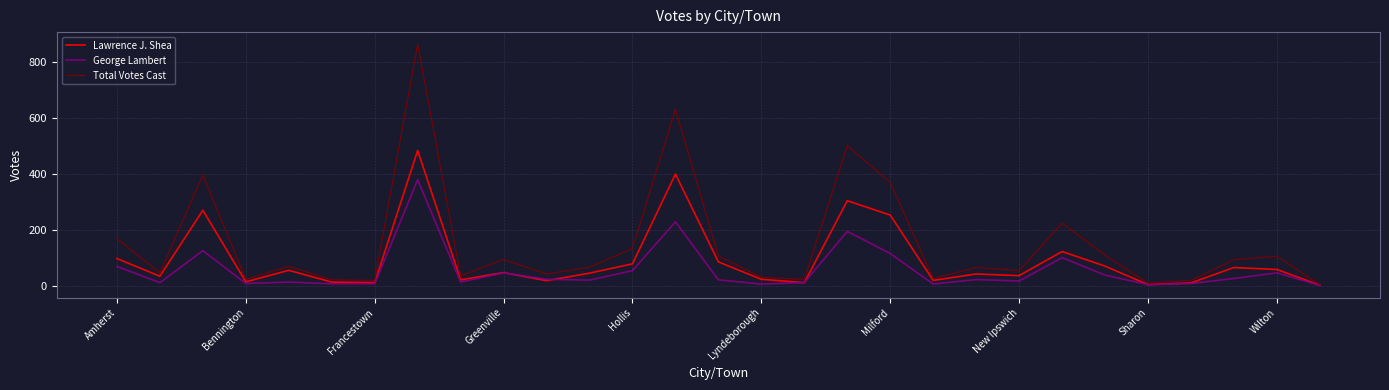

What is the maximum value for Total Votes Cast?

862